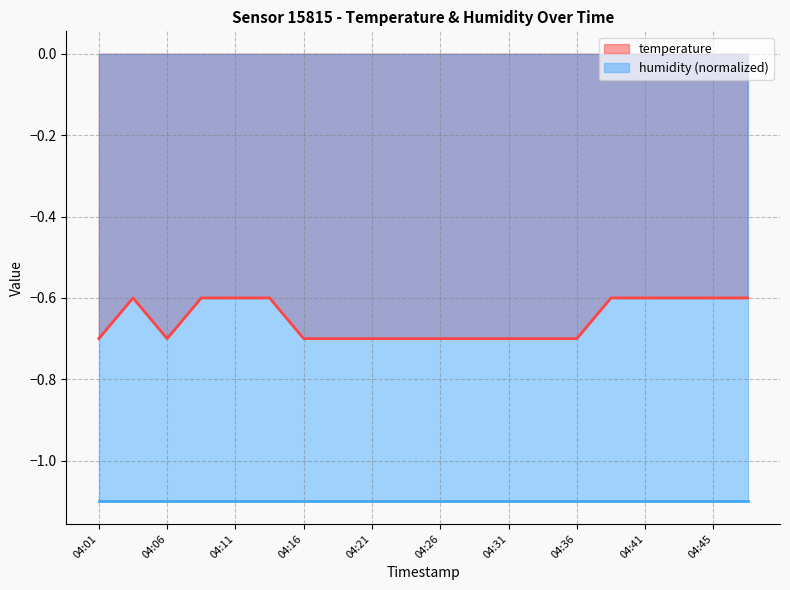

At which category does the data reach its first local peak?

04:03